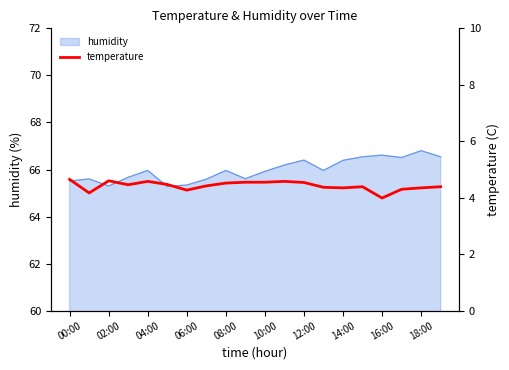

What is the label of the 5th point from the right?

15